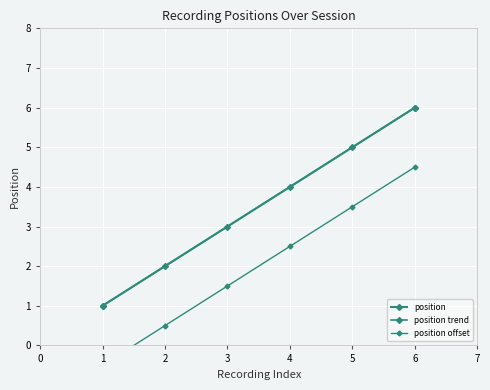

What is the change in value from 2 to 4?

+2